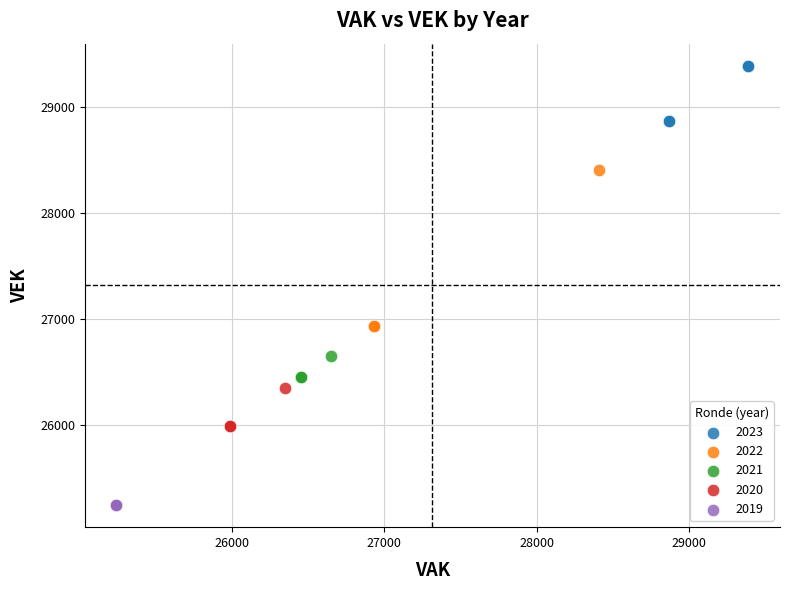

Which series reaches the maximum Y coordinate?

2023